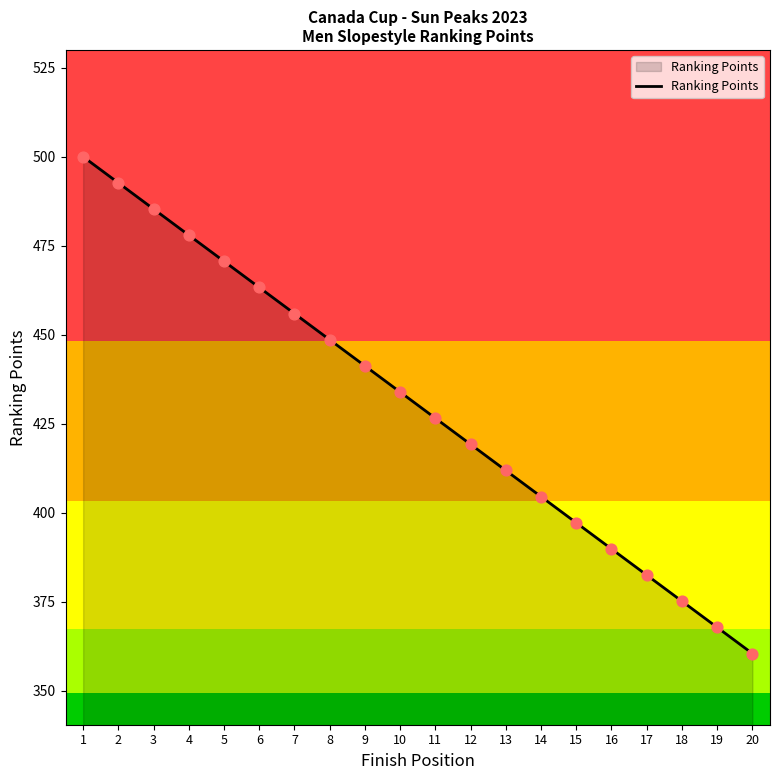

Between 5 and 15, which is larger?

5